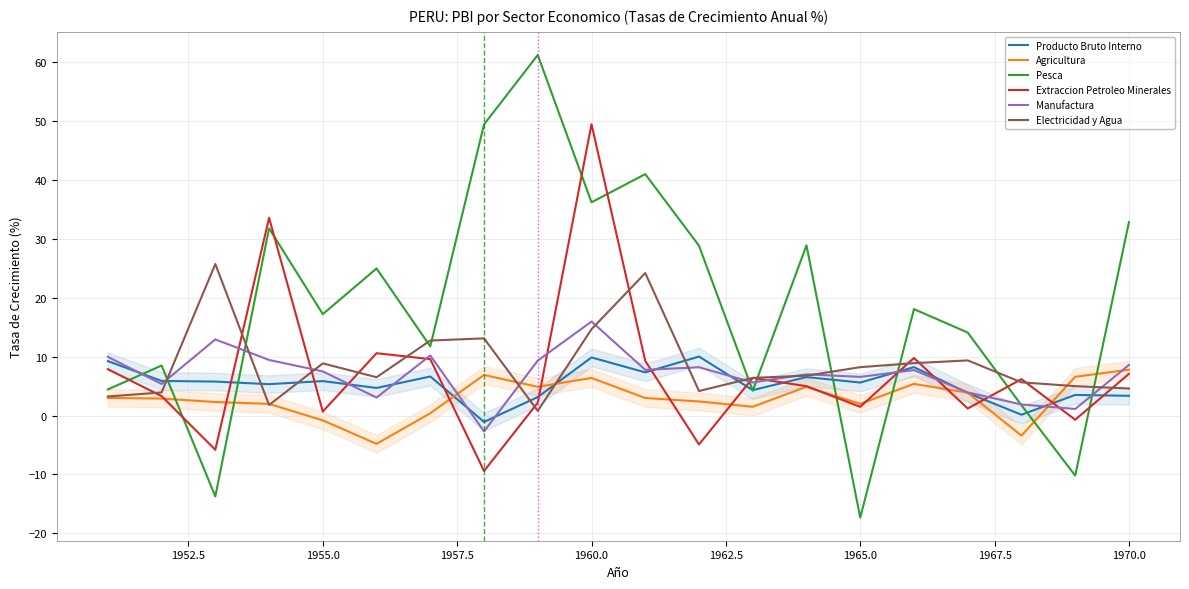

How many times do Pesca and Producto Bruto Interno cross each other?

9